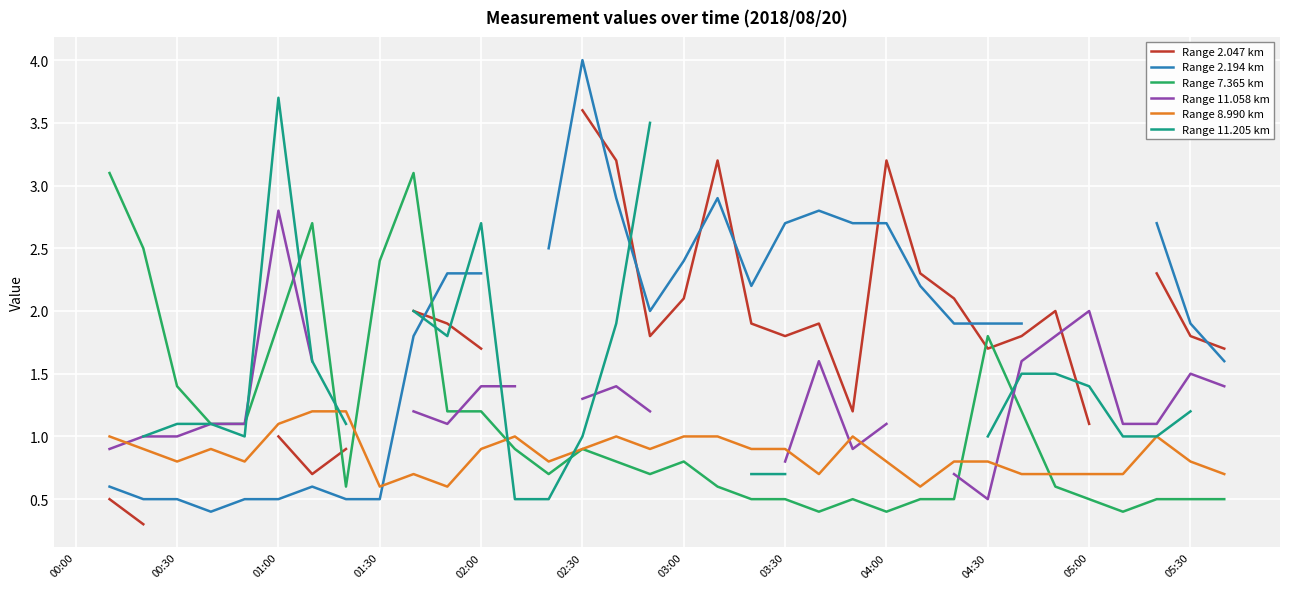

Does the chart display data point markers on the line(s)?

No